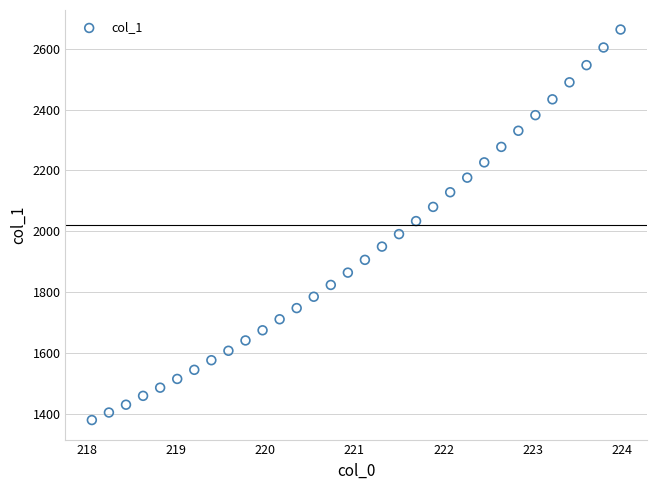

What is the range of X values (max minus min)?

5.9